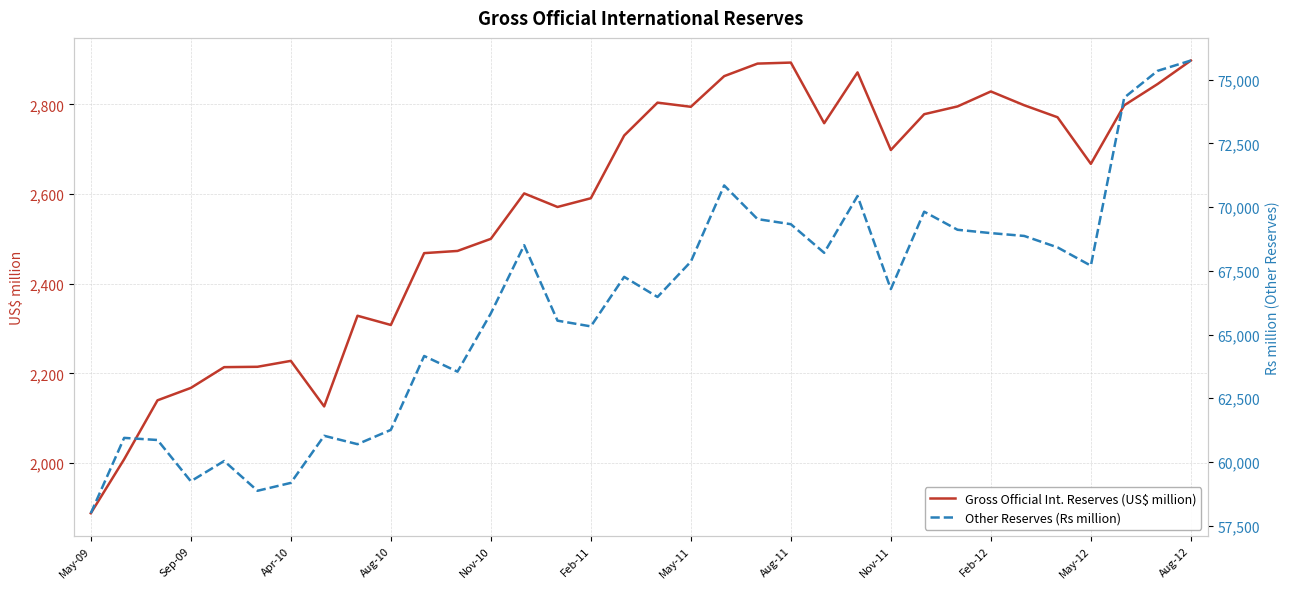

True or false: Other Reserves (Rs million) and Gross Official Int. Reserves (US$ million) cross at least once.

False